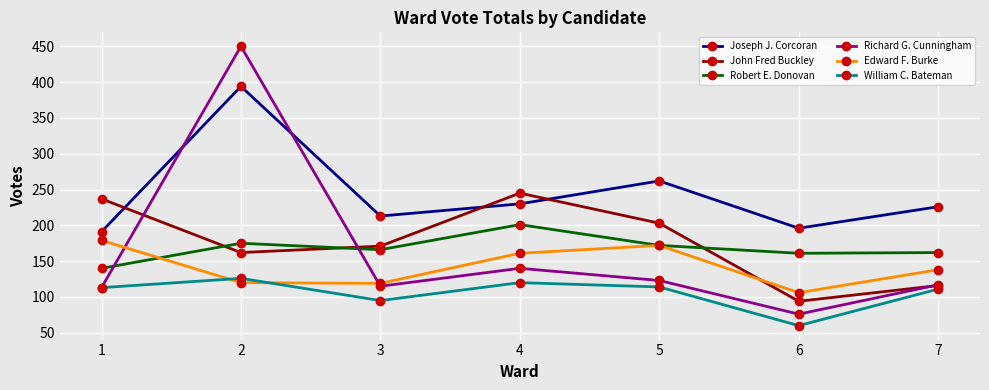

Rank the series by their maximum value, from highest to lowest.

Richard G. Cunningham, Joseph J. Corcoran, John Fred Buckley, Robert E. Donovan, Edward F. Burke, William C. Bateman